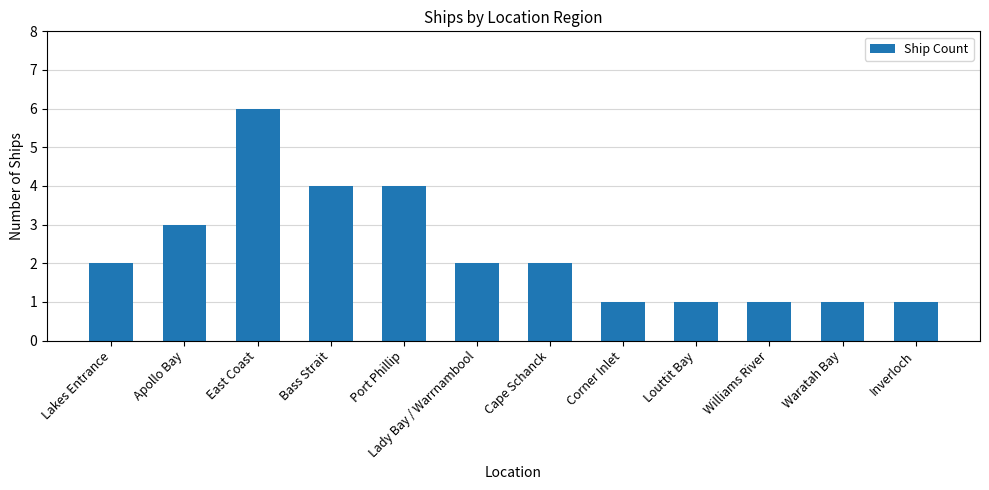

What is the value of the 1st bar from the left?

2